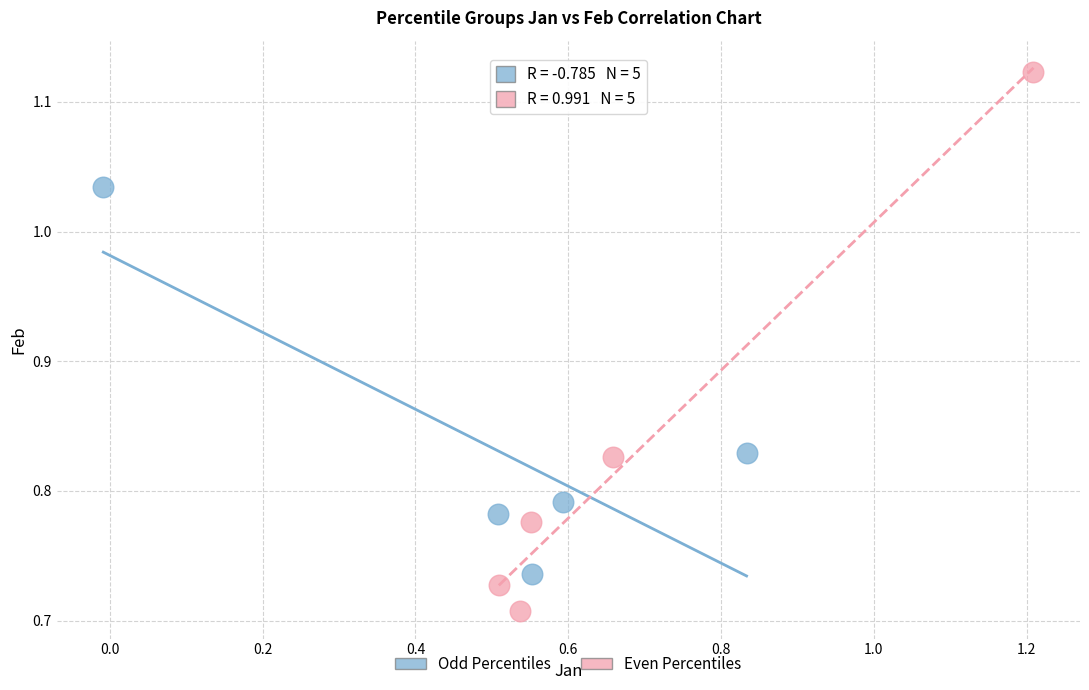

Which series reaches the minimum Y coordinate?

Even Percentiles